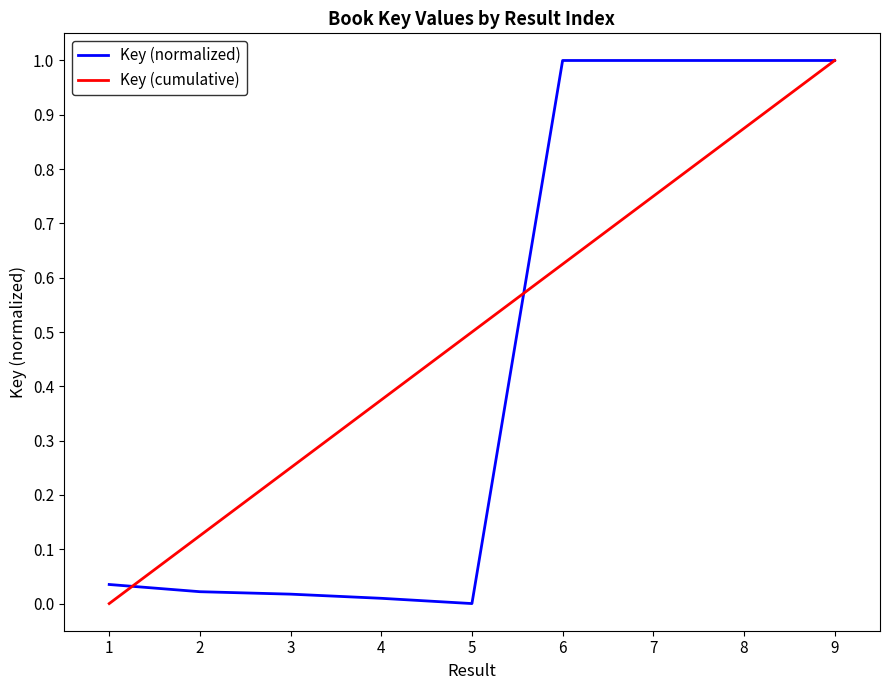

Is the value of Key (normalized) at 8 greater than the value of Key (cumulative) at 3?

Yes